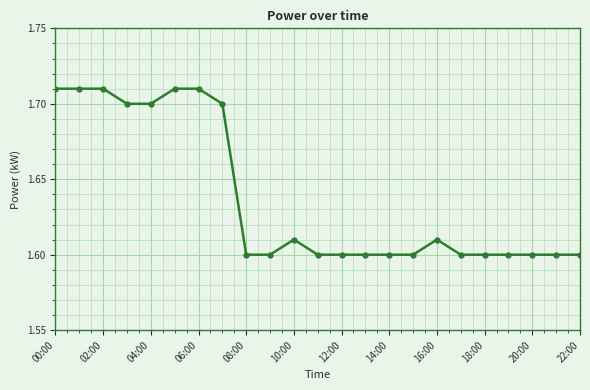

Count the values in the range 1 to 2.

23